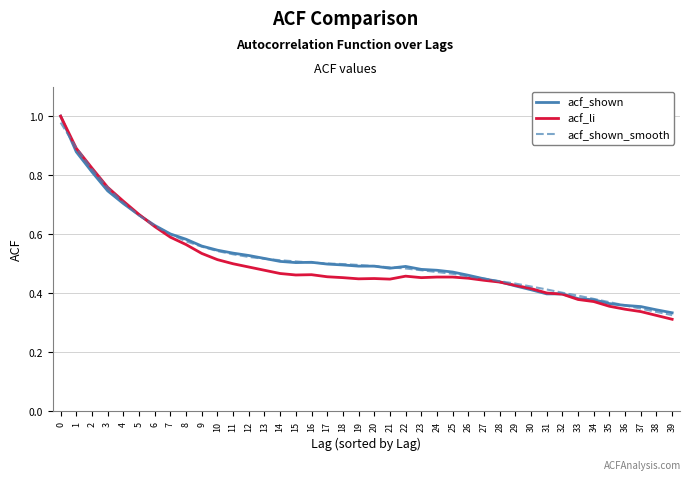

Which series changed the most between 2 and 25?

acf_li